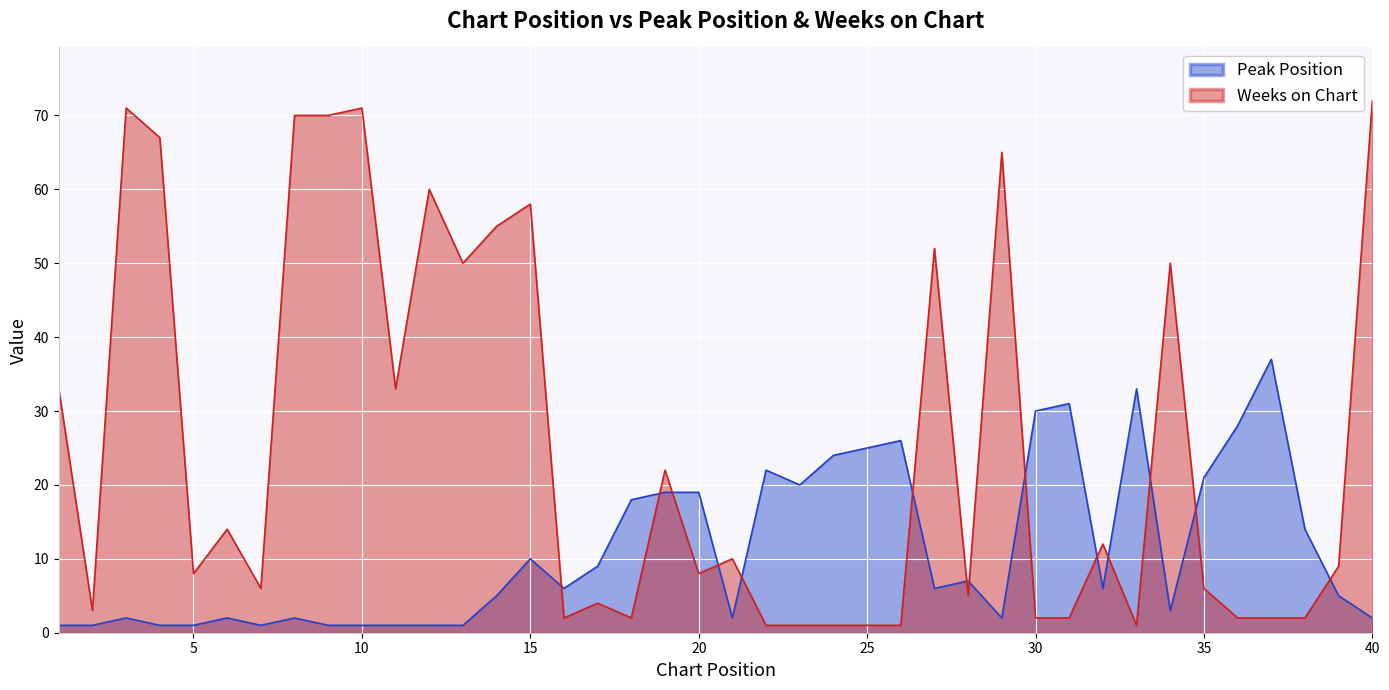

Which series changed the most between 16 and 23?

Peak Position